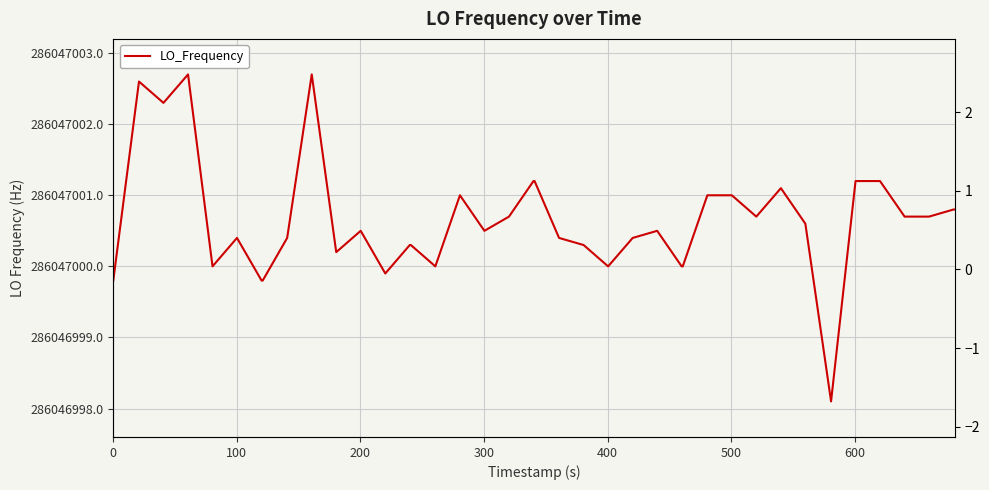

How many values in LO_Frequency offset (Hz) are above zero?

30